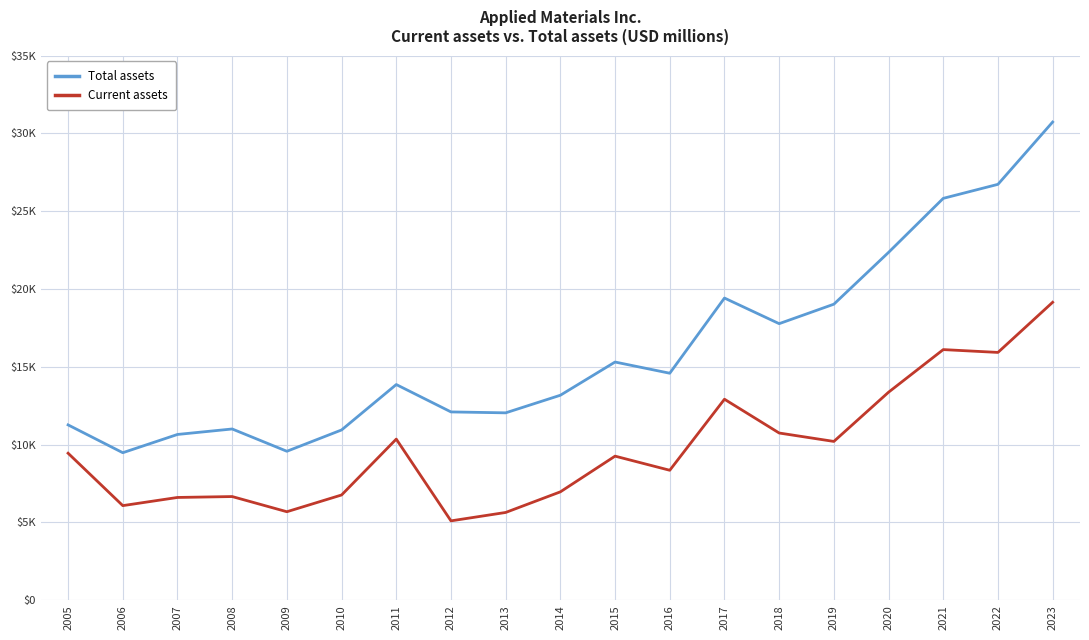

Between 2014 and 2017, which series saw the biggest shift?

Total assets